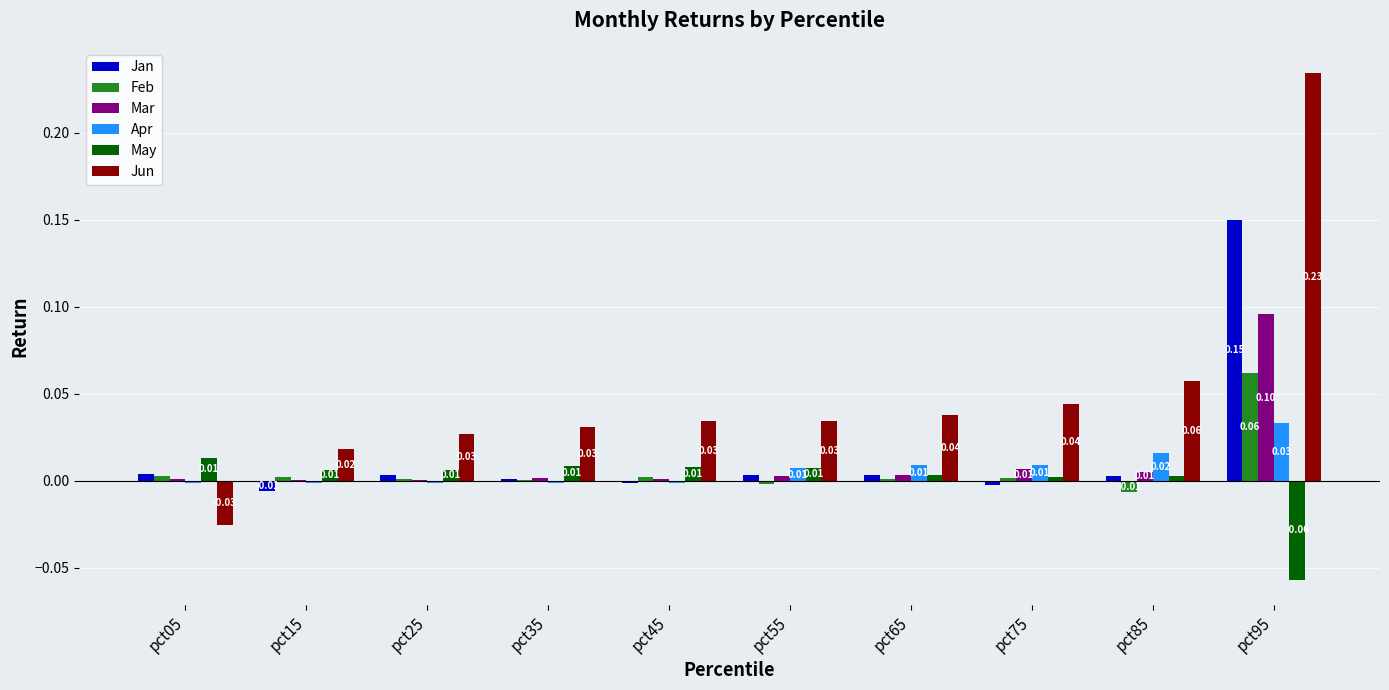

At which category is the sum across all series the highest?

pct95